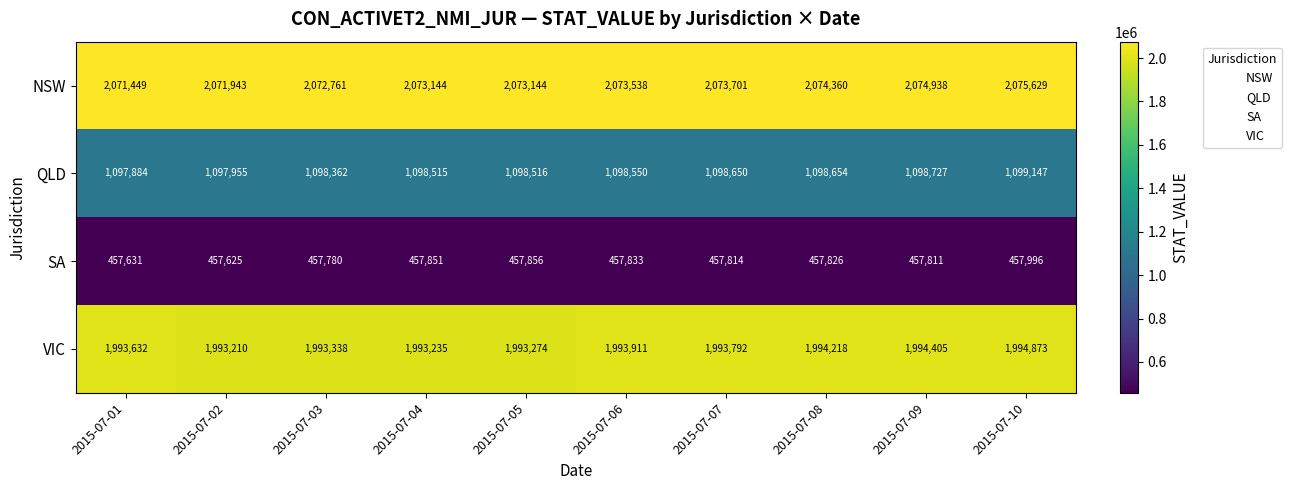

What is the difference between the maximum and minimum values in the NSW series?

4180